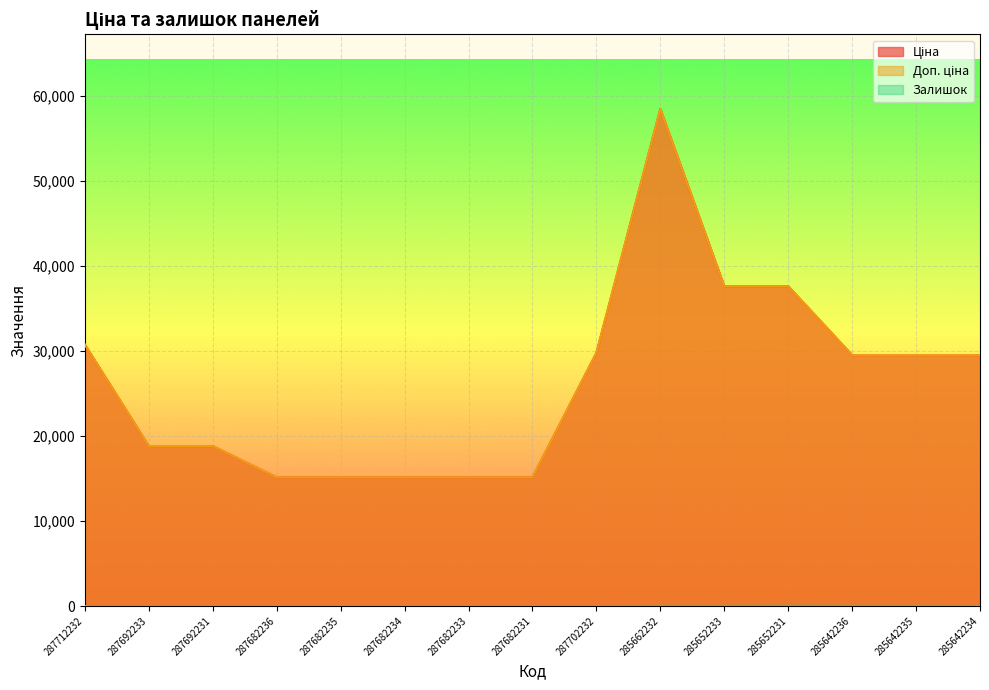

True or false: Залишок has a value of 0.0 at 287682235.

True